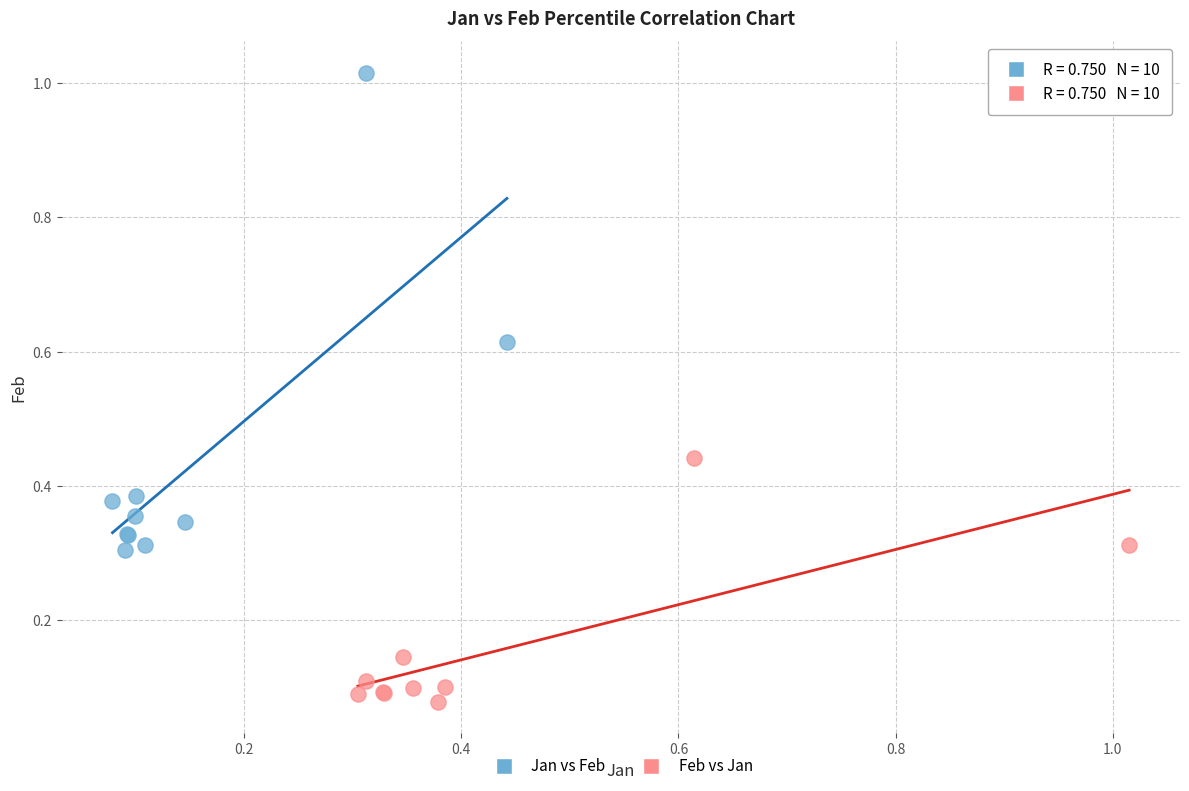

Which series contains the highest Y value?

Jan vs Feb